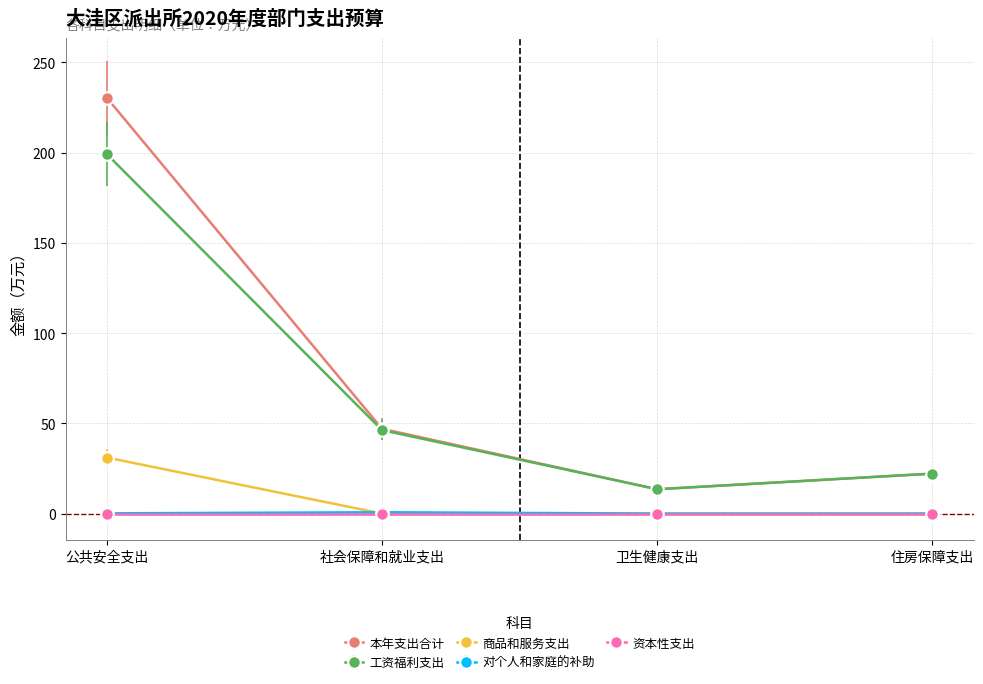

At which label does 工资福利支出 first exceed 46?

公共安全支出